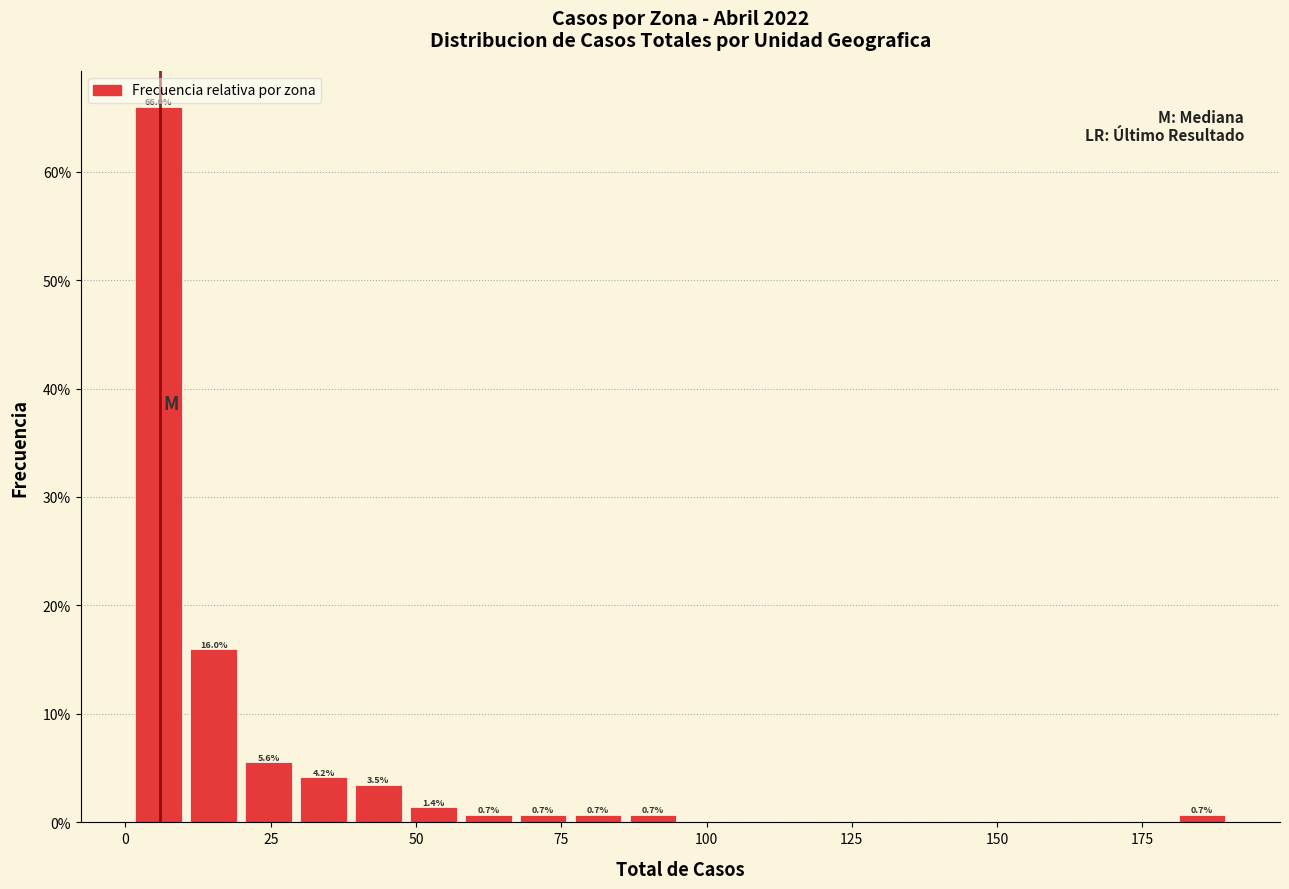

Around what value on the x-axis is the tallest bar? Give the approximate position of its centre, as read against the axis.

5